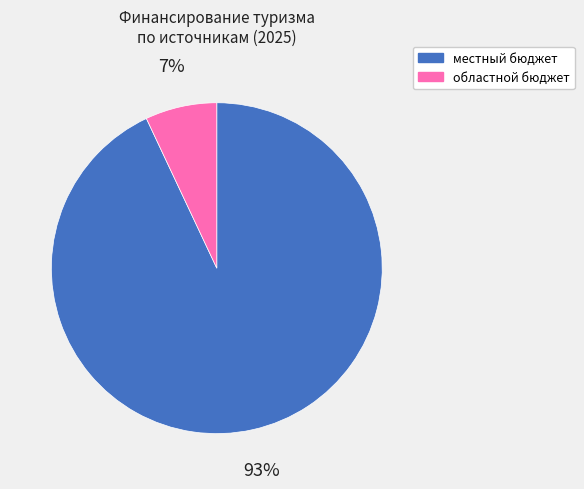

To the nearest percent, what is the average slice percentage?

50%